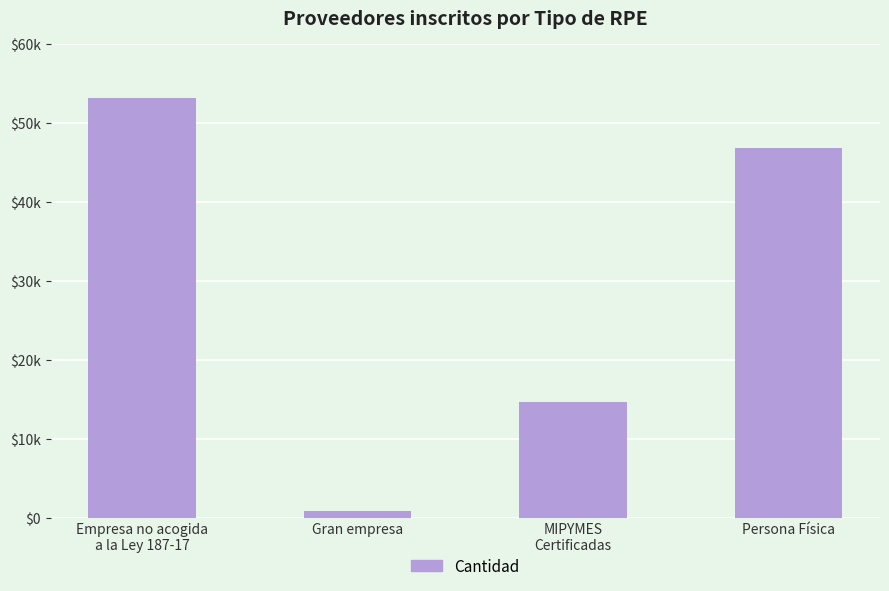

What is the ratio of the value at MIPYMES
Certificadas to the value at Persona Física?

0.3